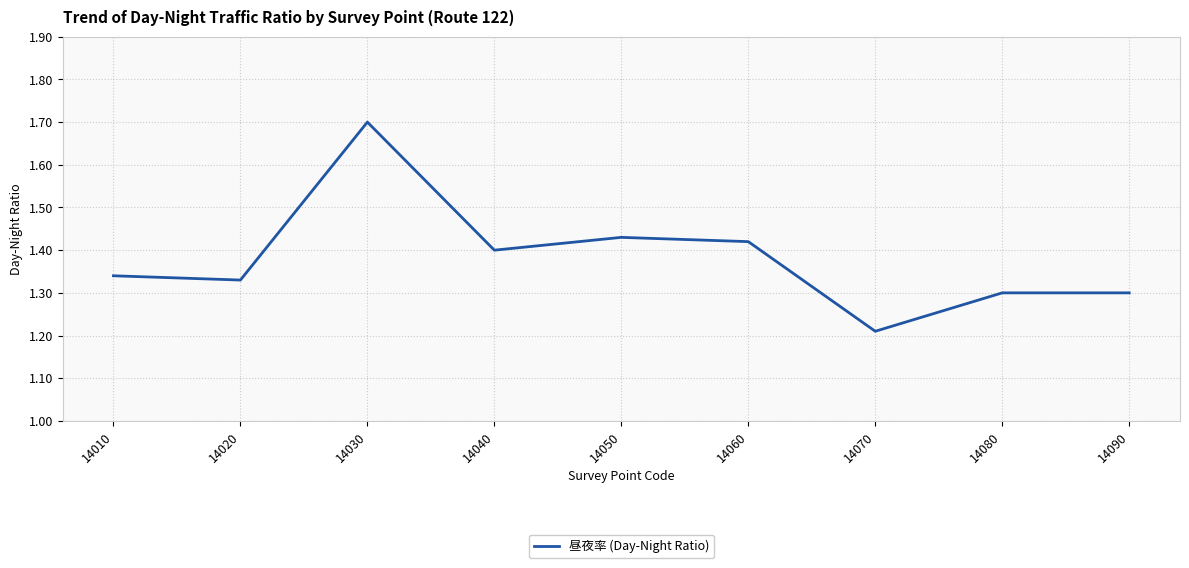

Where is the data nearest to the value 1?

14070